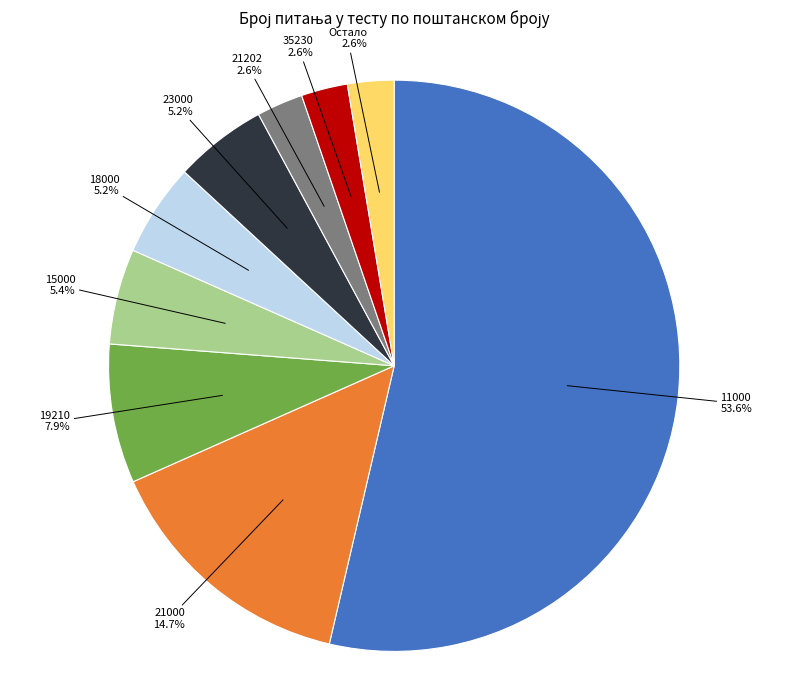

Is there a majority slice in this chart?

Yes